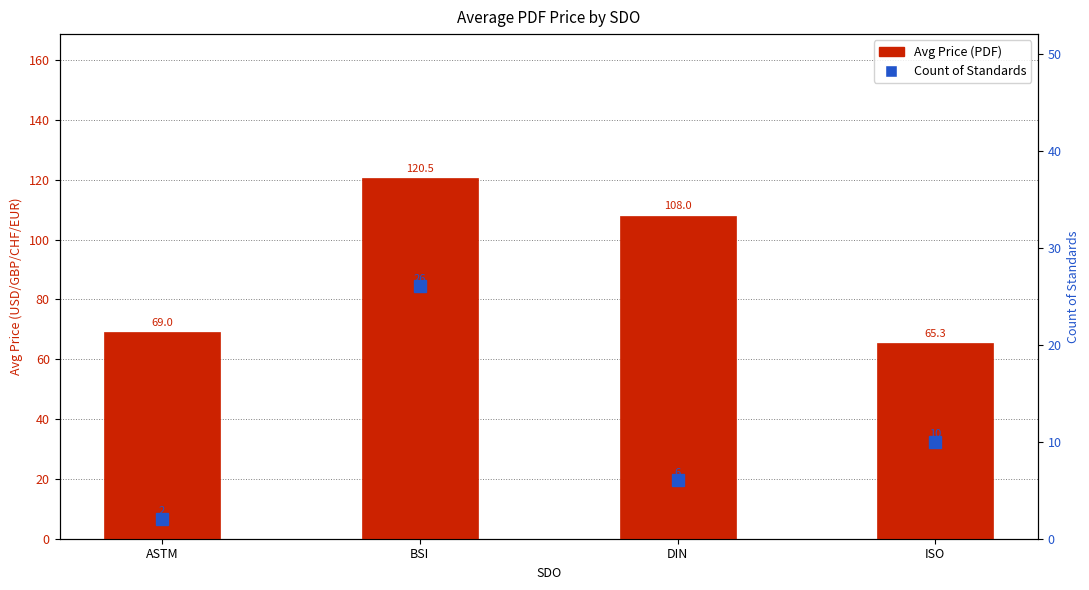

The Avg Price (PDF) series shows 120.5 at BSI. True or false?

True